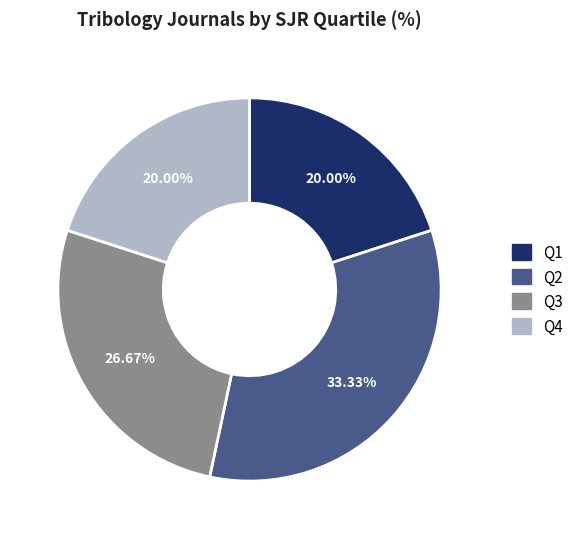

To the nearest percent, what percentage of the pie is Q1?

20%